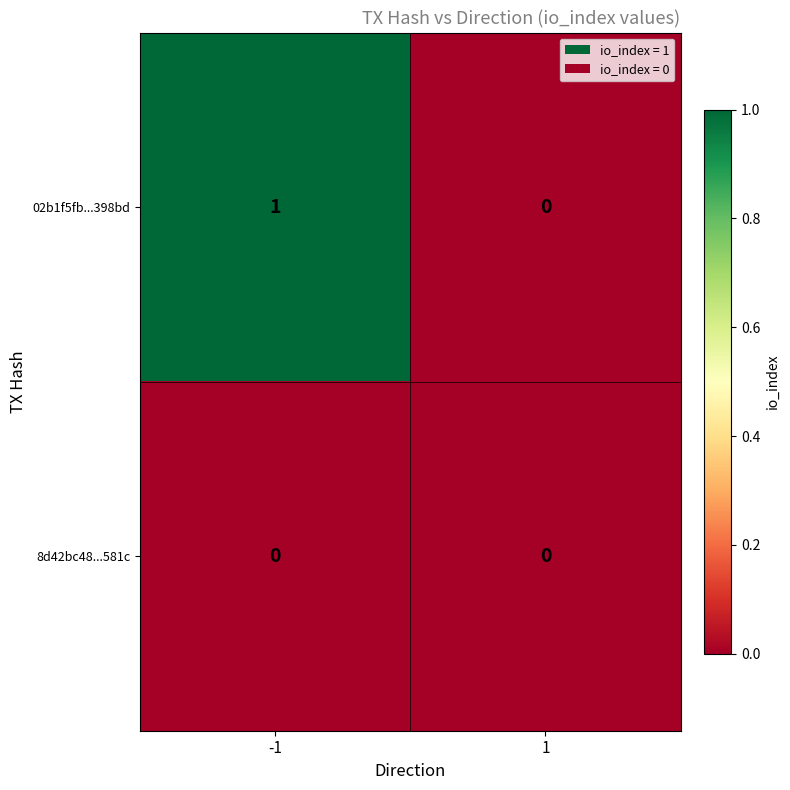

Reading left to right, transcribe all the data shown in this chart.

02b1f5fb...398bd: -1=1	1=0
8d42bc48...581c: -1=0	1=0